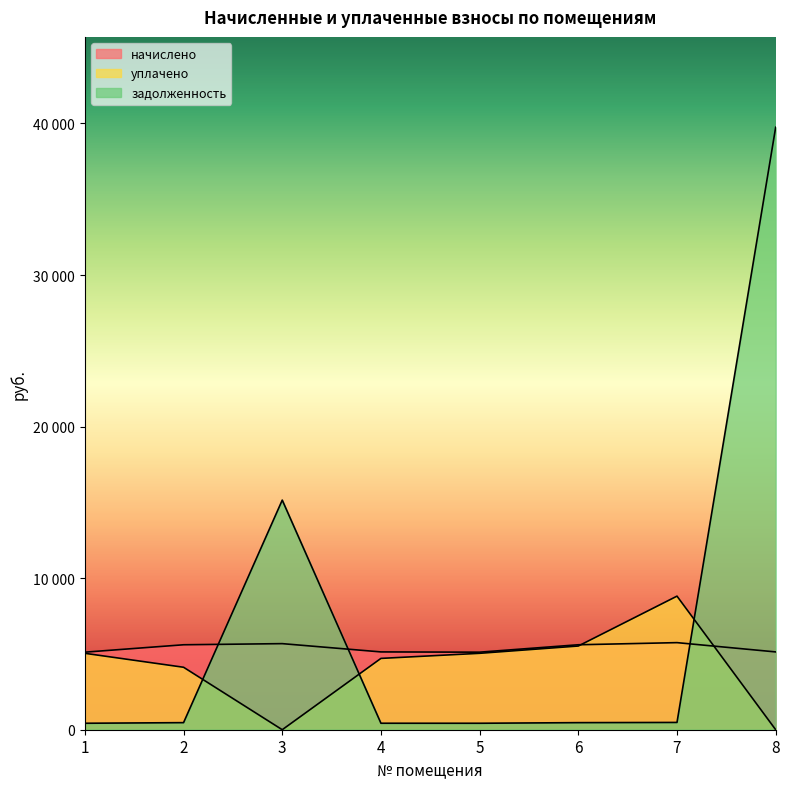

What is the difference between the highest and lowest values at 6?

5138.4